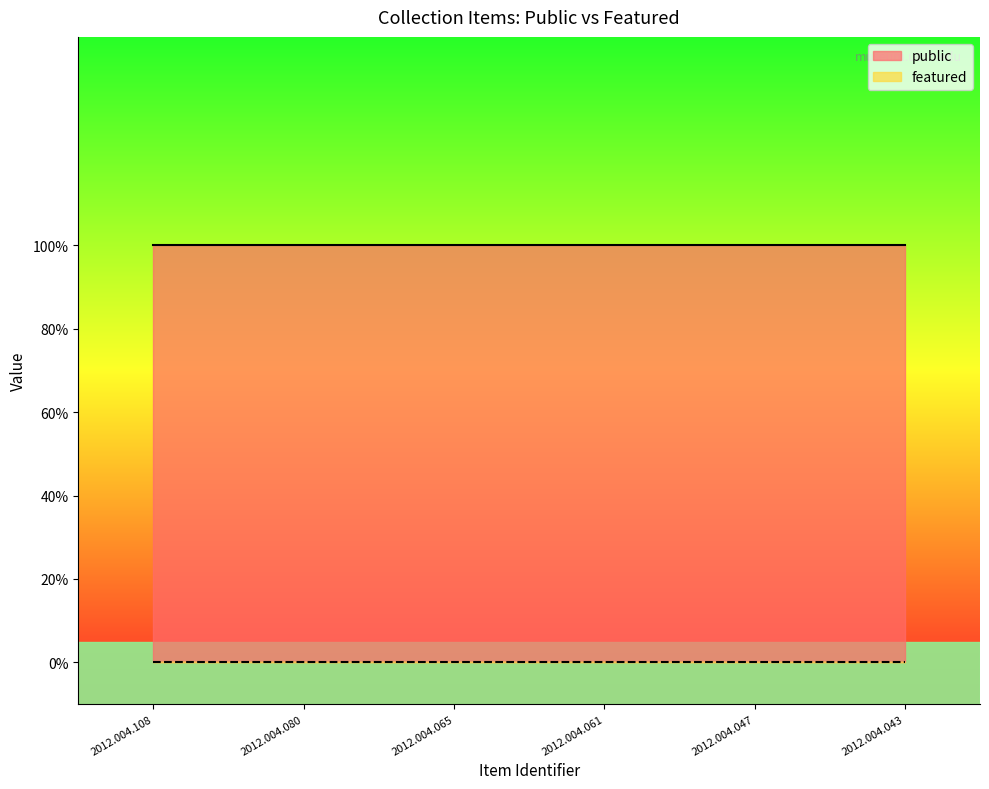

Reading left to right, extract all data points from this chart.

public: 2012.004.108=1	2012.004.080=1	2012.004.065=1	2012.004.061=1	2012.004.047=1	2012.004.043=1
featured: 2012.004.108=0	2012.004.080=0	2012.004.065=0	2012.004.061=0	2012.004.047=0	2012.004.043=0